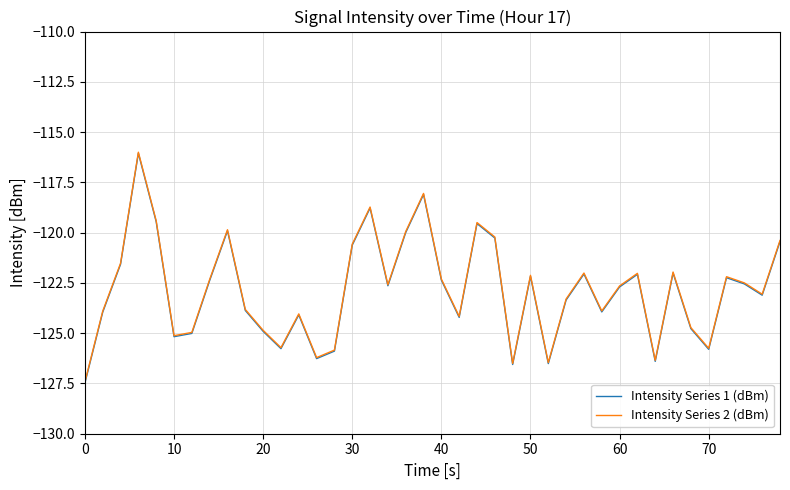

What is the highest value of the Intensity Series 2 (dBm) series?

-116.0